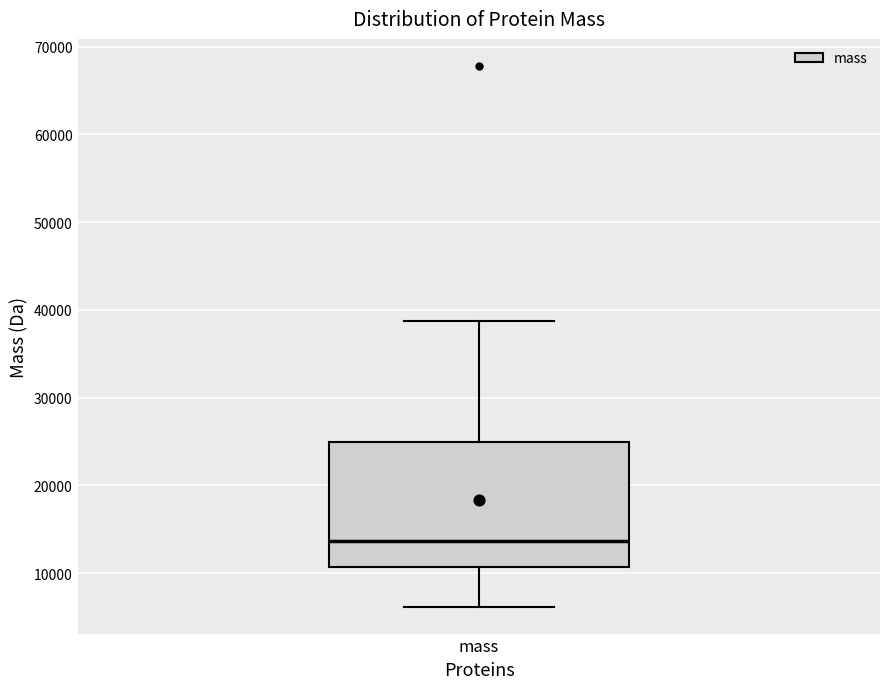

Where does the lower whisker of the box for mass end on the y-axis? The values are not printed on the chart, so give them approximately, as read against the axis.

6000